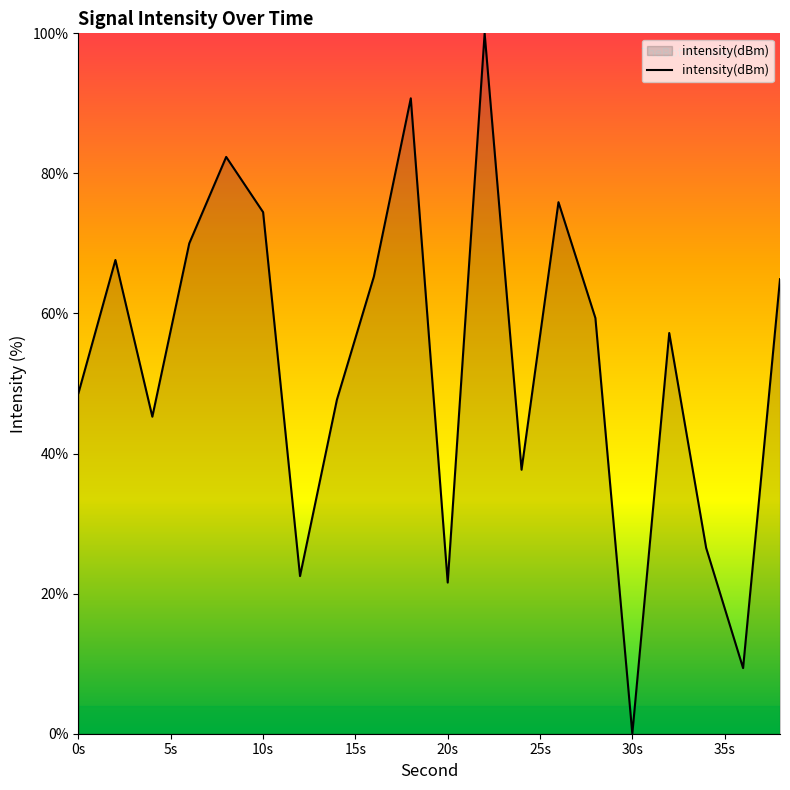

What is the difference between the maximum and minimum values?

100.0